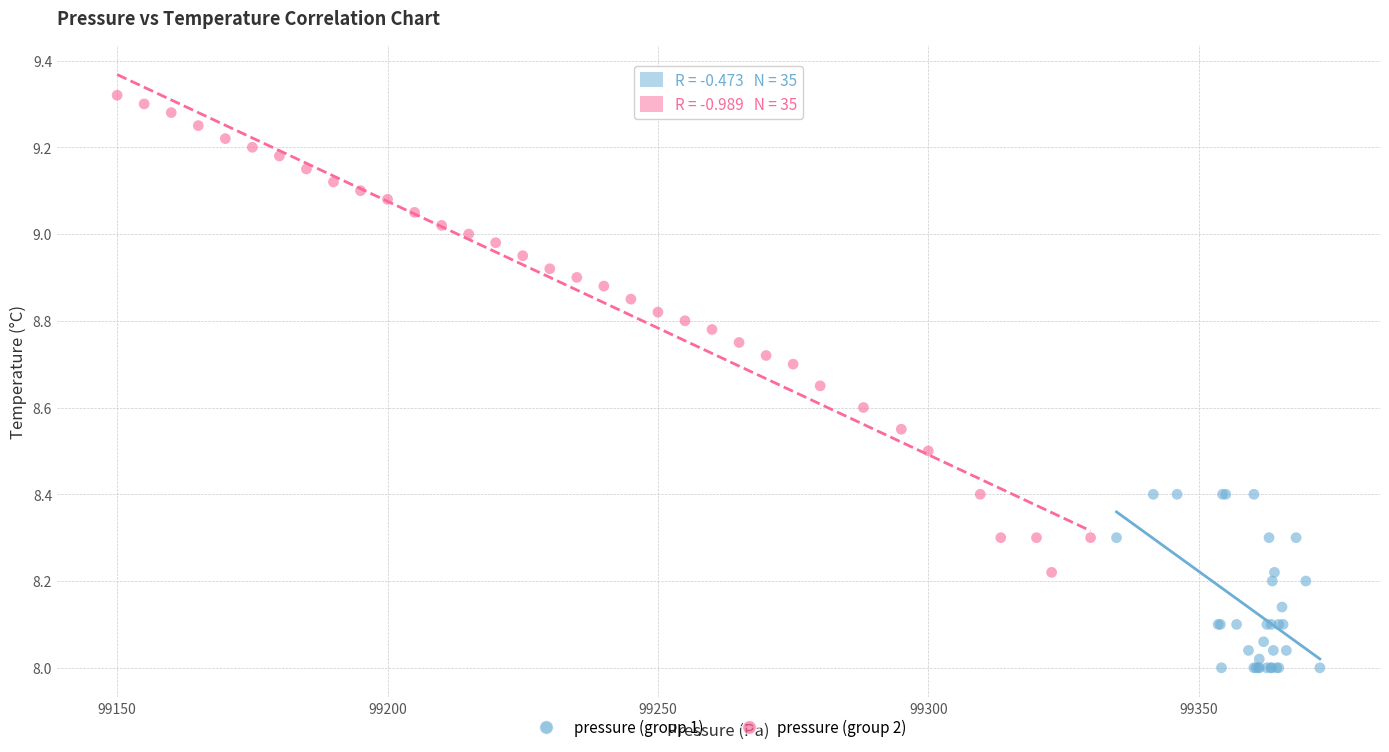

Which series contains the lowest Y value?

pressure (group 1)